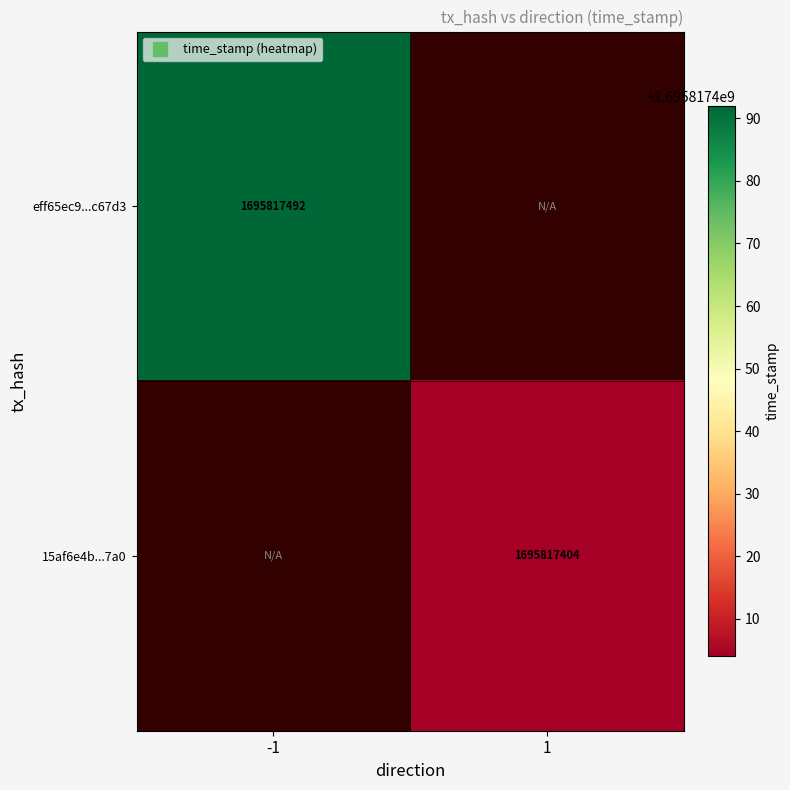

What is the difference between the eff65ec95b78b1973b52a663bc26e2e271c67d3 values at -1 and 1?

1695817492